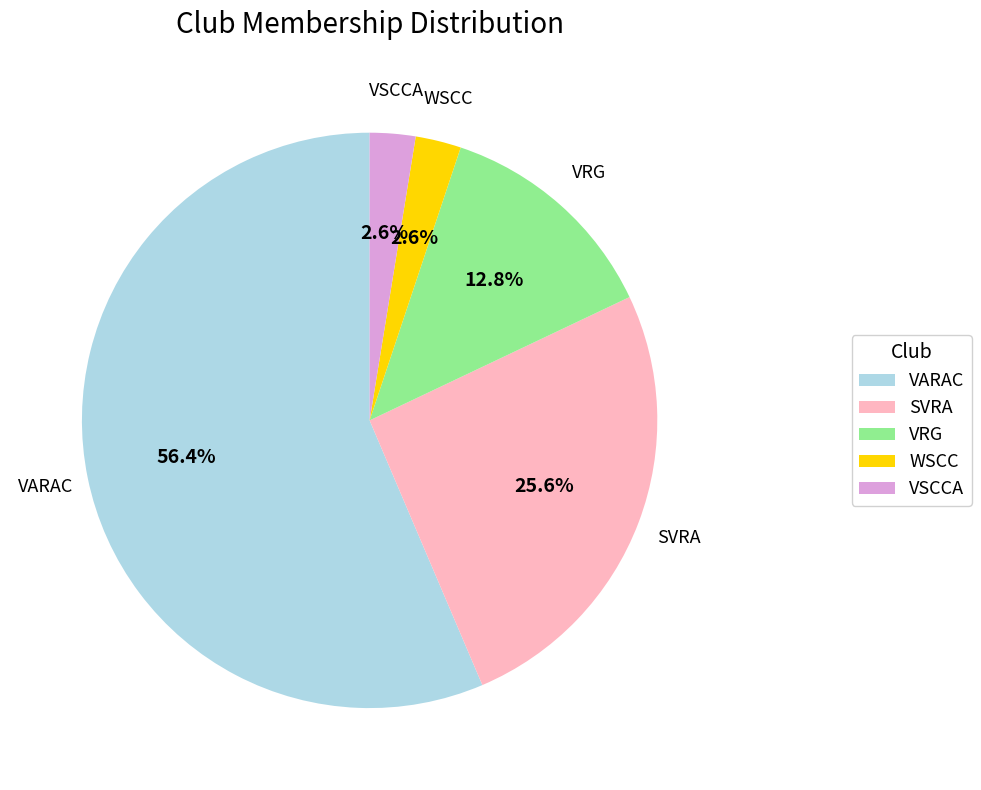

Is it true that WSCC is 3% of the pie?

True